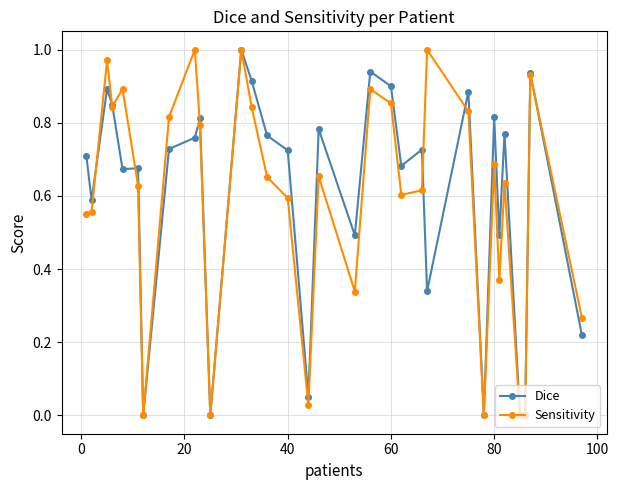

What are all the series names shown in the legend?

Dice, Sensitivity